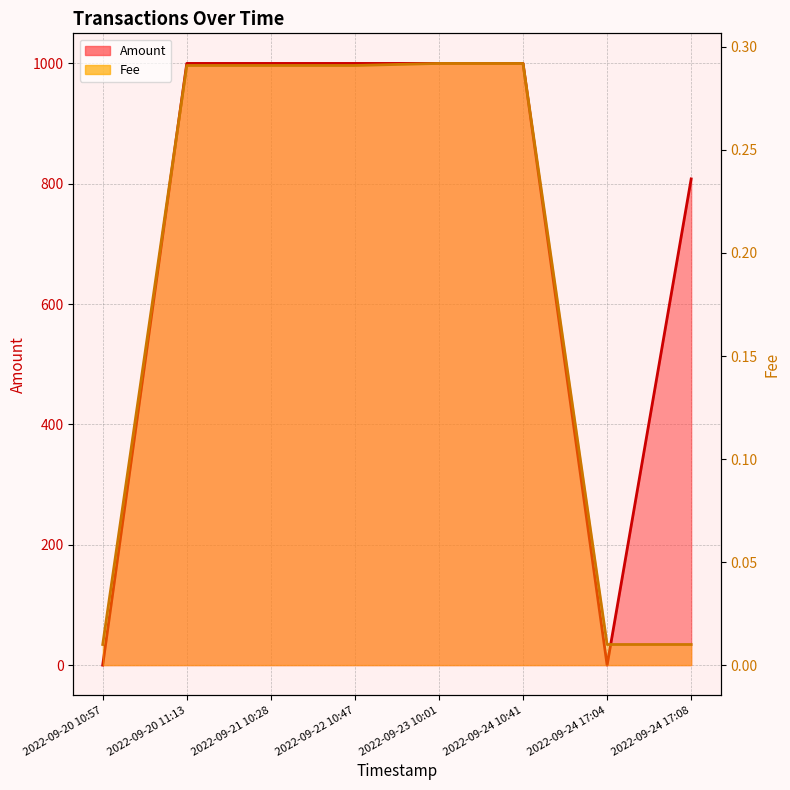

What is the average value of the Fee series?

0.2